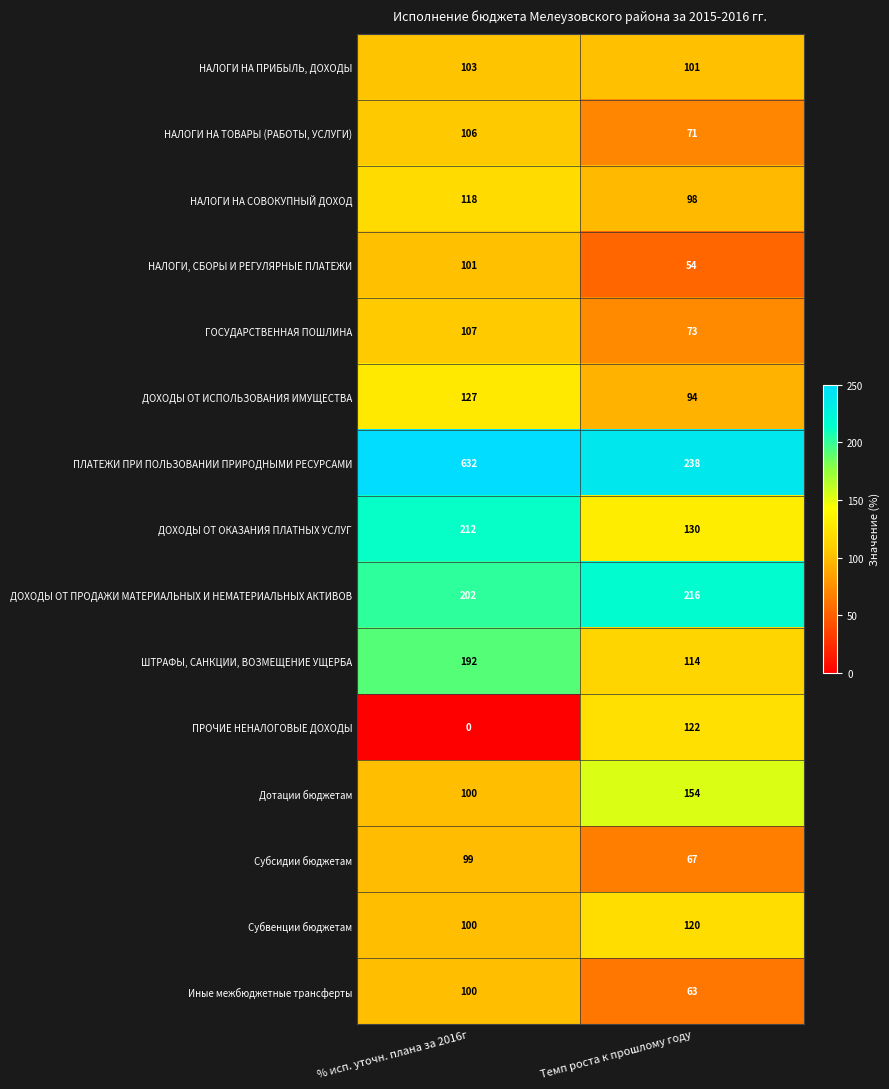

Between % исп. уточн. плана за 2016г and Темп роста к прошлому году, which series saw the biggest shift?

ПЛАТЕЖИ ПРИ ПОЛЬЗОВАНИИ ПРИРОДНЫМИ РЕСУРСАМИ